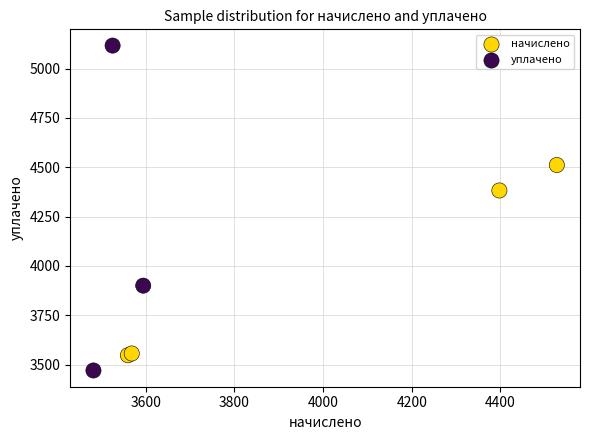

What Y value in the scatter plot is closest to 4293?

4382.5